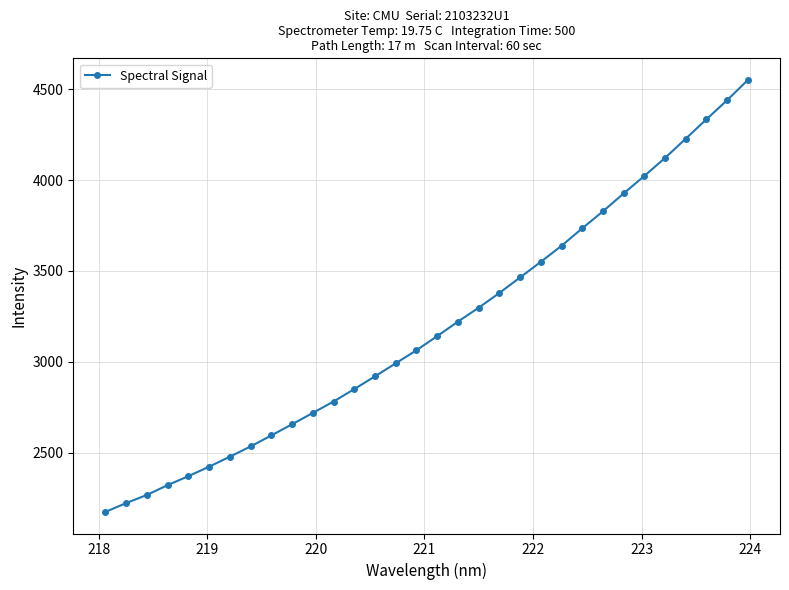

How many lines are shown in the chart?

1